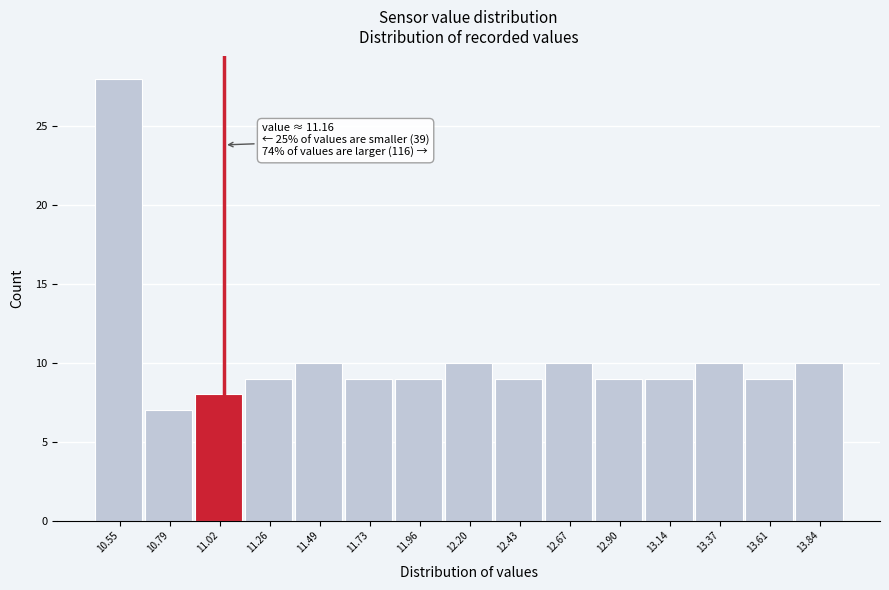

Reading left to right, what are all the values shown in this chart?

28	7	8	9	10	9	9	10	9	10	9	9	10	9	10